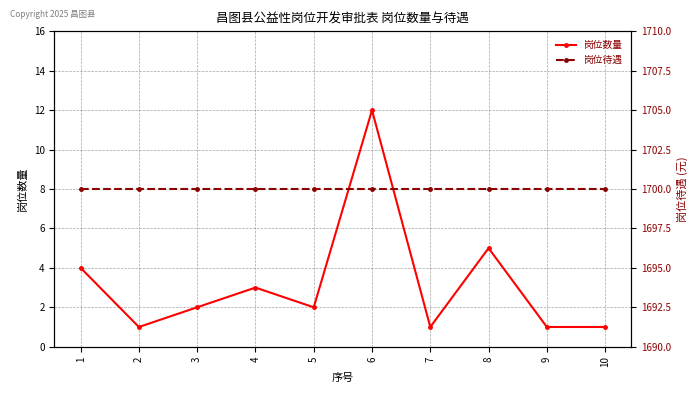

What is the greatest value displayed?

1700